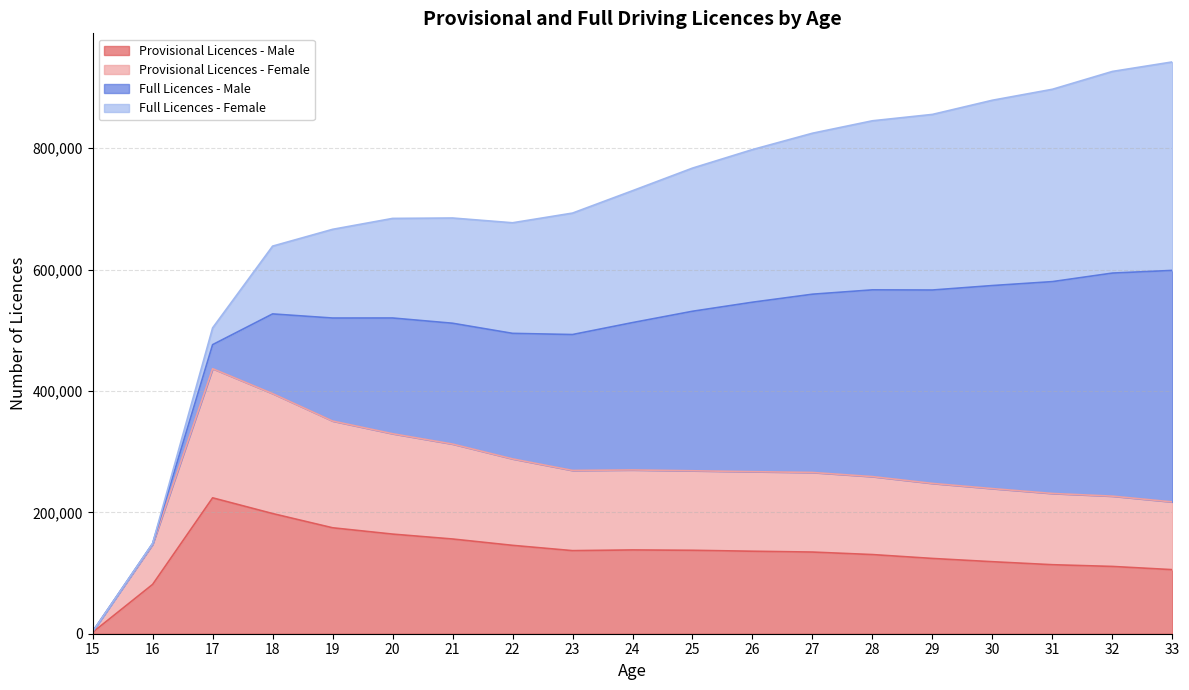

At which category does Provisional Licences - Male reach its first local valley?

23